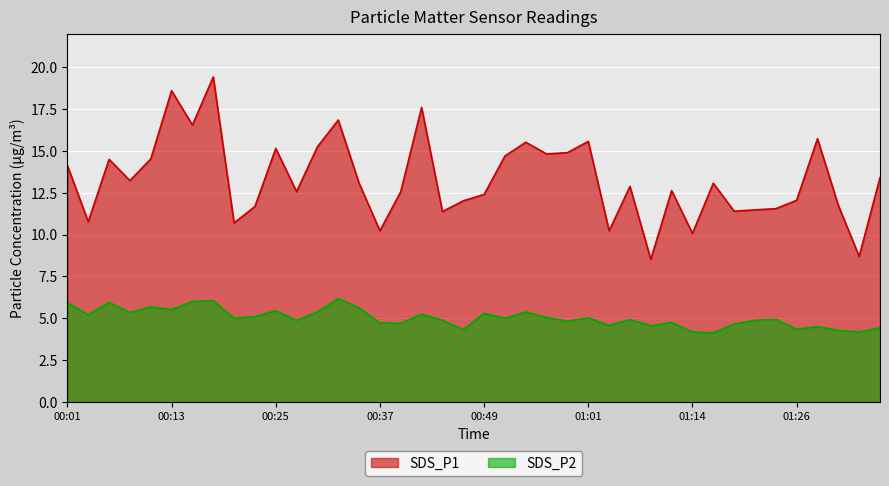

What is the difference between the maximum and second lowest values in the SDS_P2 series?

2.0